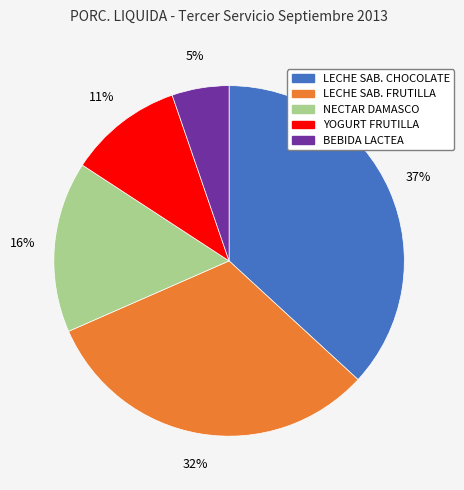

Do LECHE SAB. CHOCOLATE and YOGURT FRUTILLA together represent more than half of the pie?

No